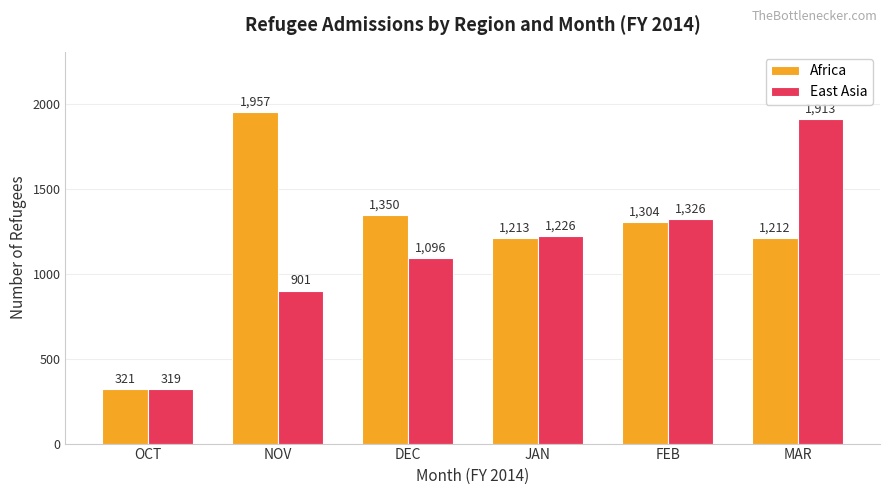

What is the difference between the highest and lowest values at JAN?

13